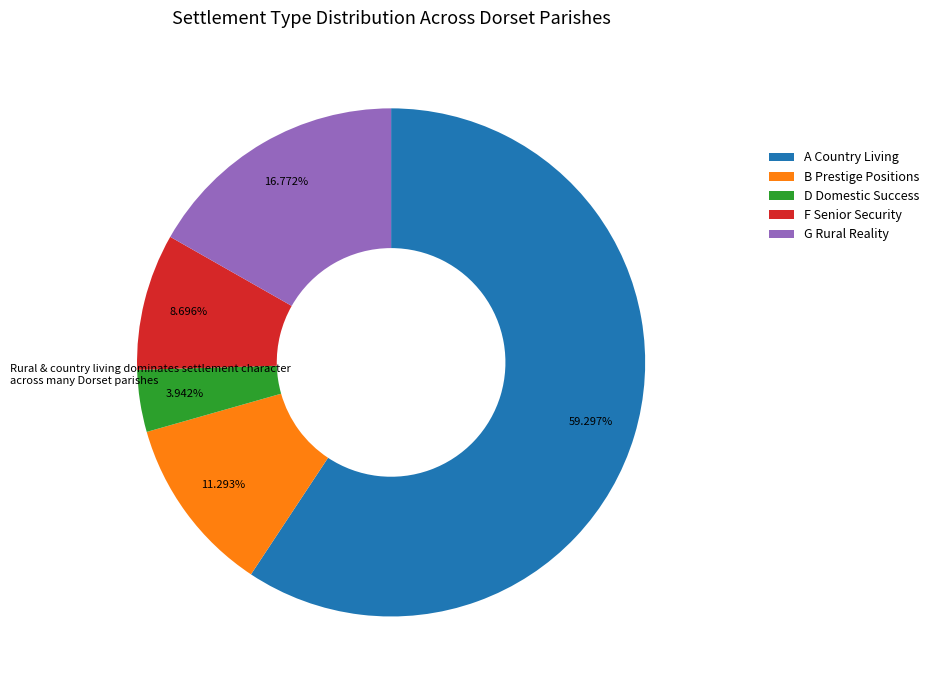

Rank the categories by value from lowest to highest.

D Domestic Success, F Senior Security, B Prestige Positions, G Rural Reality, A Country Living